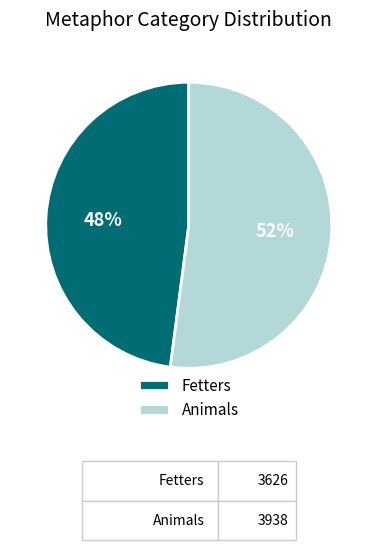

What is the largest slice in the pie chart?

Animals